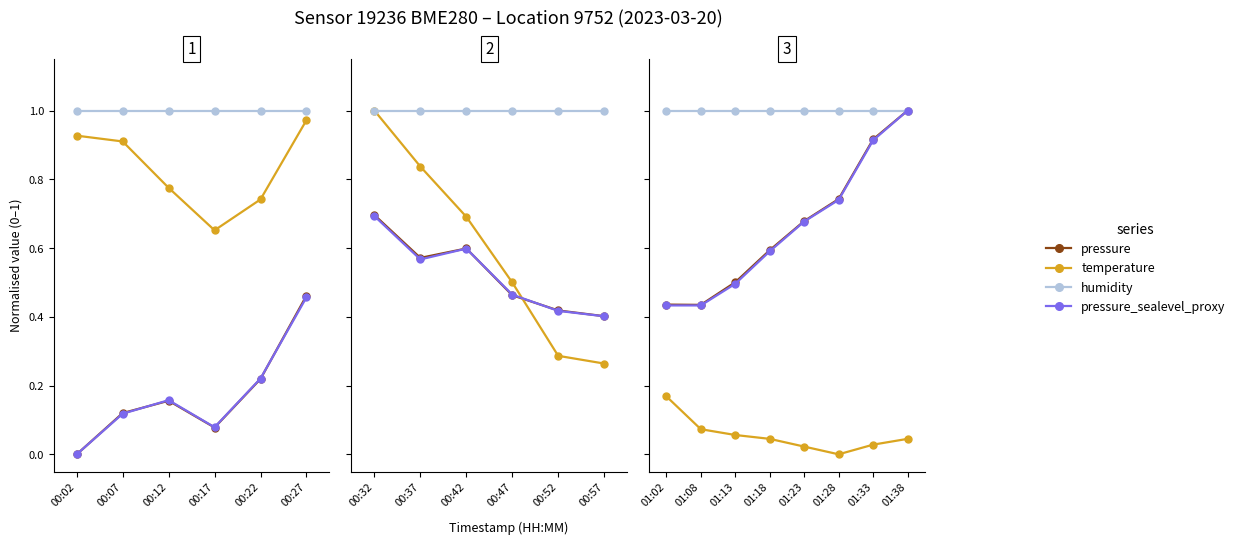

Where is humidity nearest to the value 1?

01:02